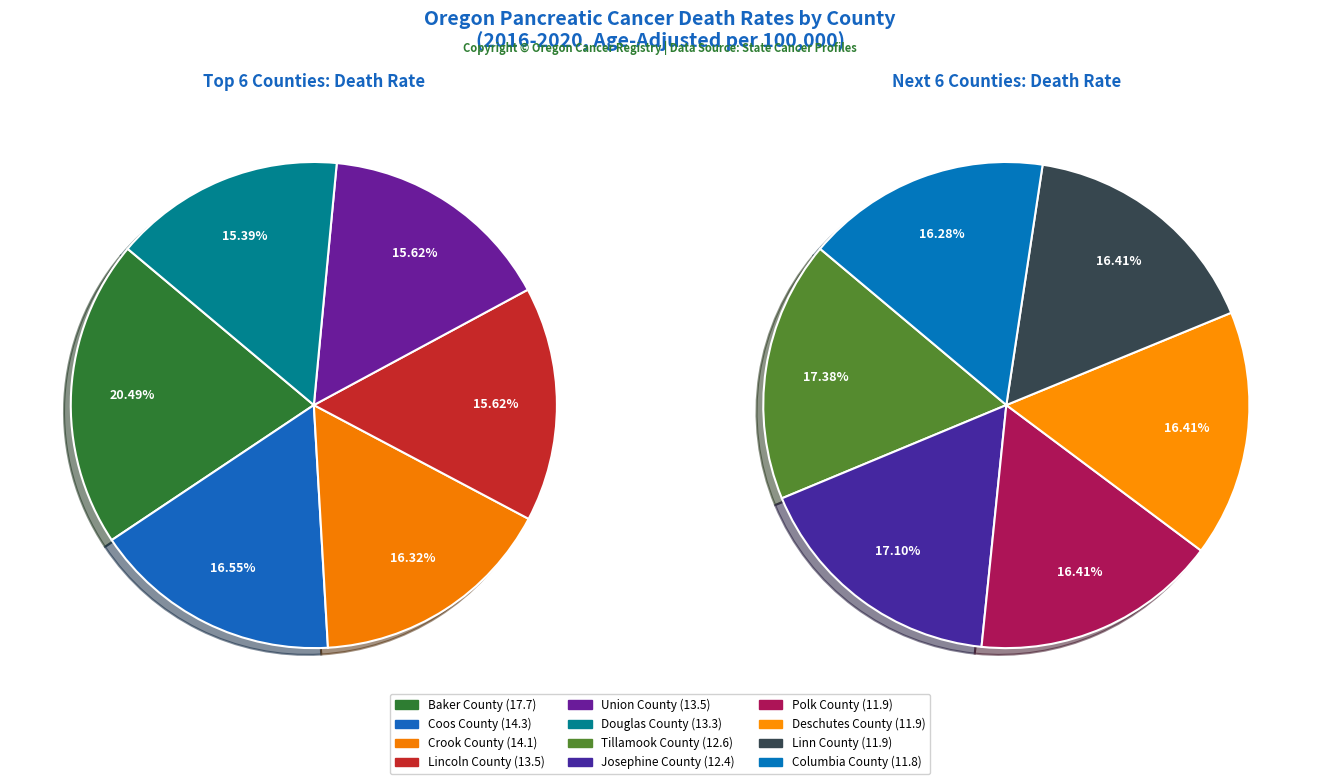

True or false: Polk County accounts for 7% of the total.

True